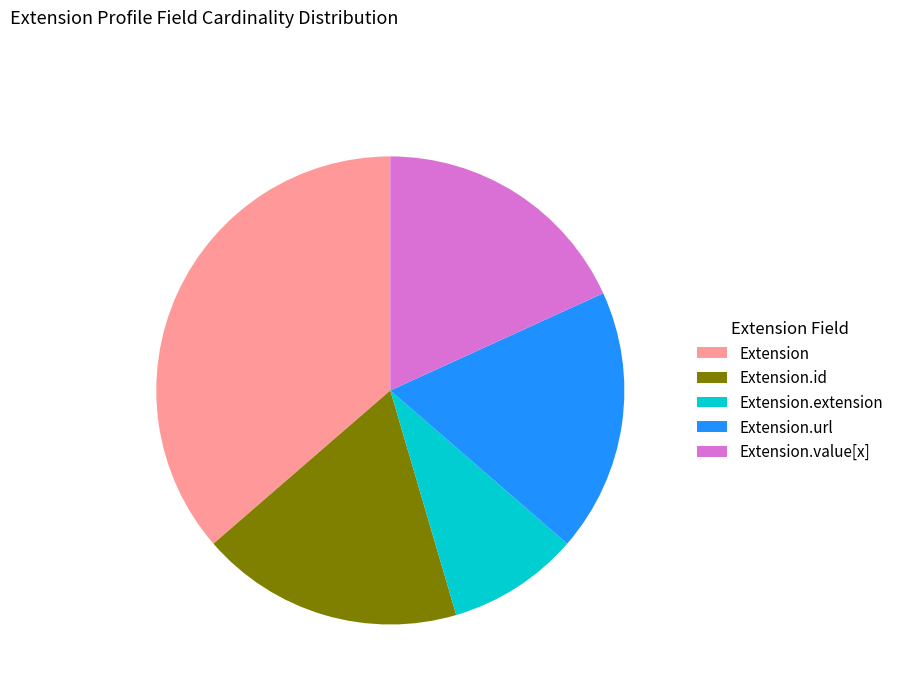

Which category has the smallest portion of the pie?

Extension.extension